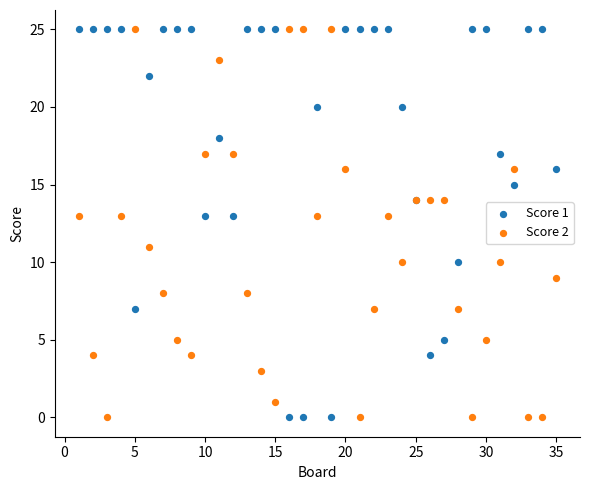

What is the X range (max minus min) for the scatter plot?

34